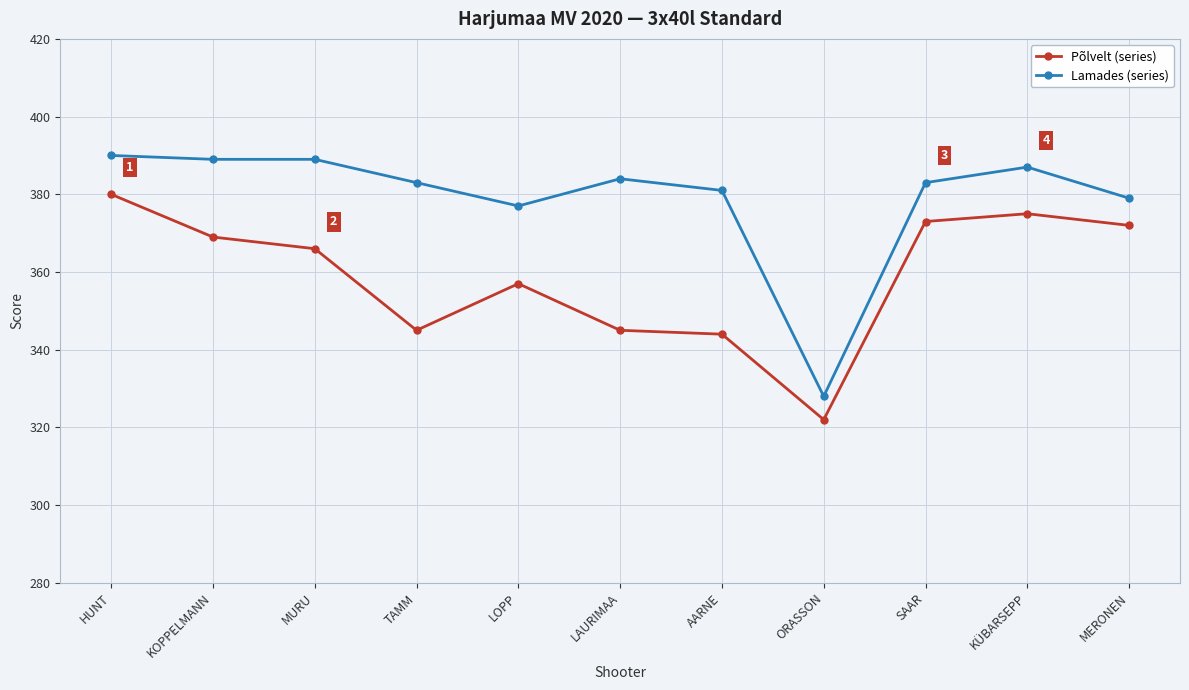

True or false: Põlvelt (series) and Lamades (series) intersect in this chart.

False